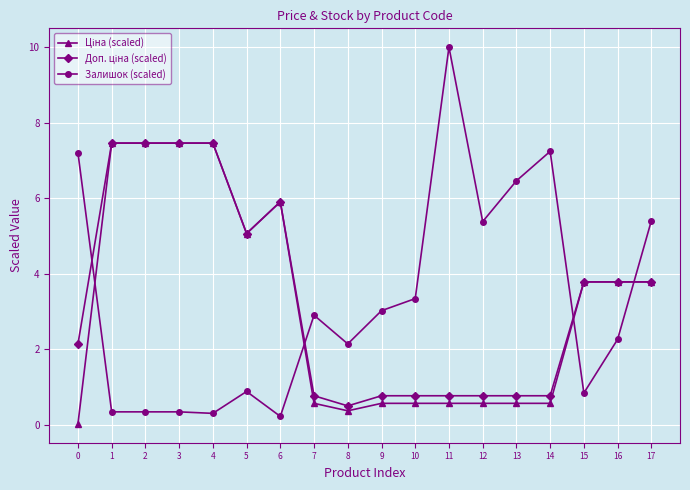

What is the total value across all series at 2?

15.3